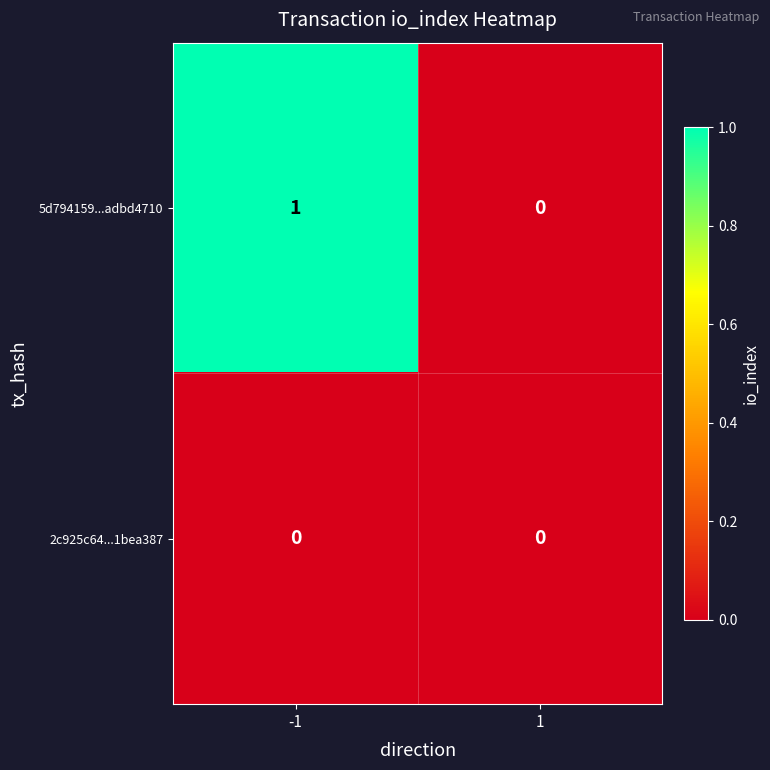

Is the value of 5d794159...adbd4710 at -1 greater than the value of 2c925c64...1bea387 at 1?

Yes